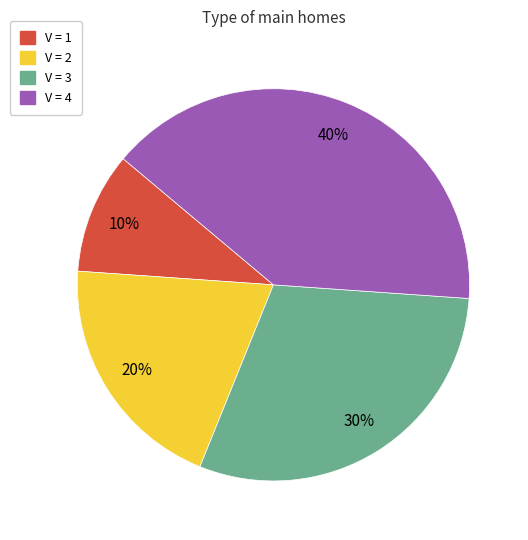

To the nearest percent, what is the average slice percentage?

25%